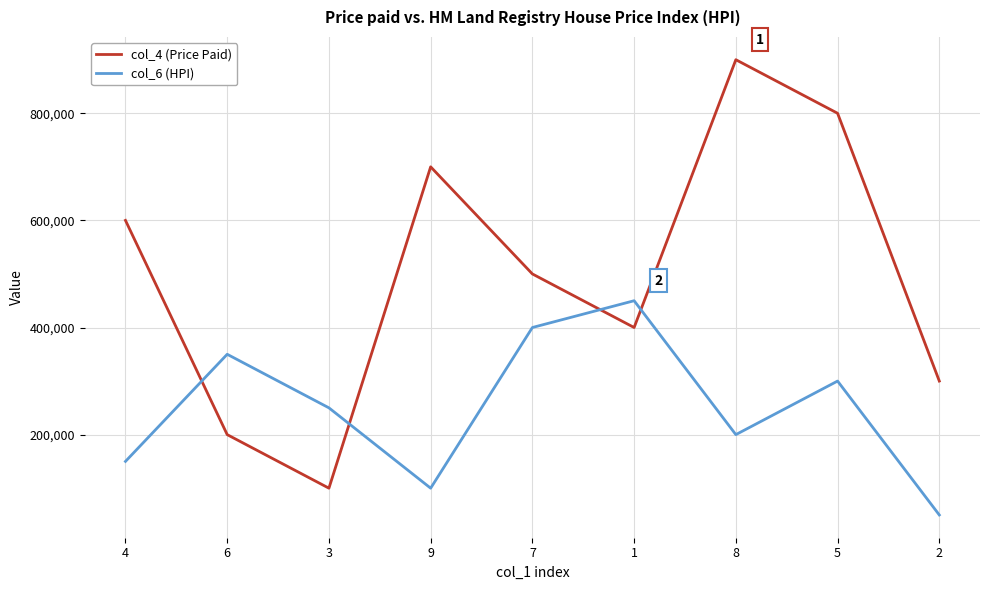

What is the difference between the highest and lowest values at 7?

100000